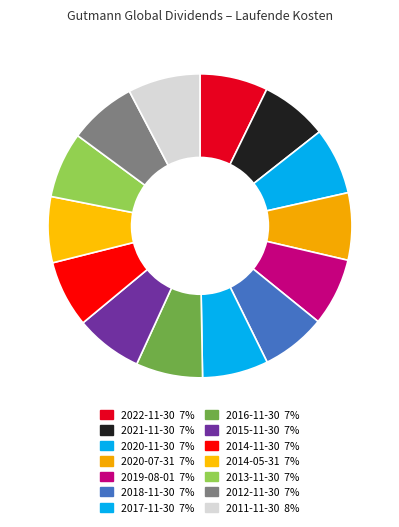

Approximately how many times larger is the value at 2015-11-30 compared to 2014-05-31?

1.0